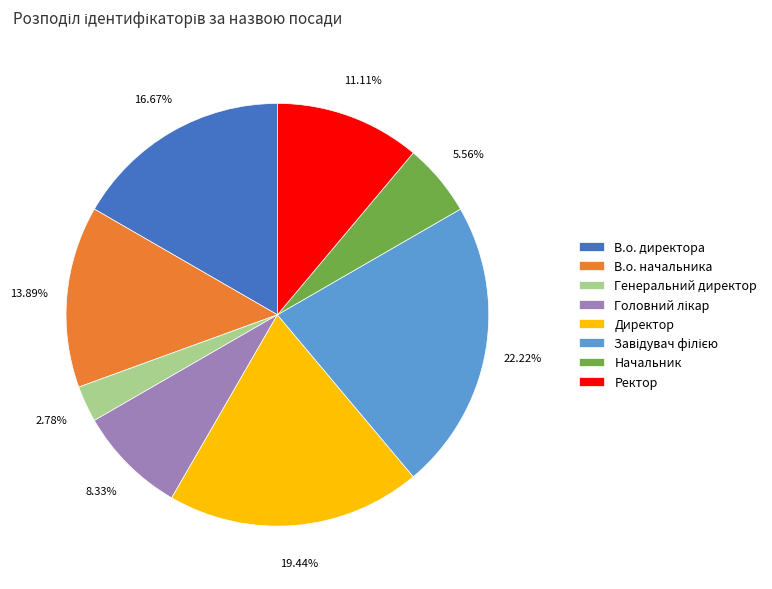

Does Генеральний директор account for over 50% of the chart?

No